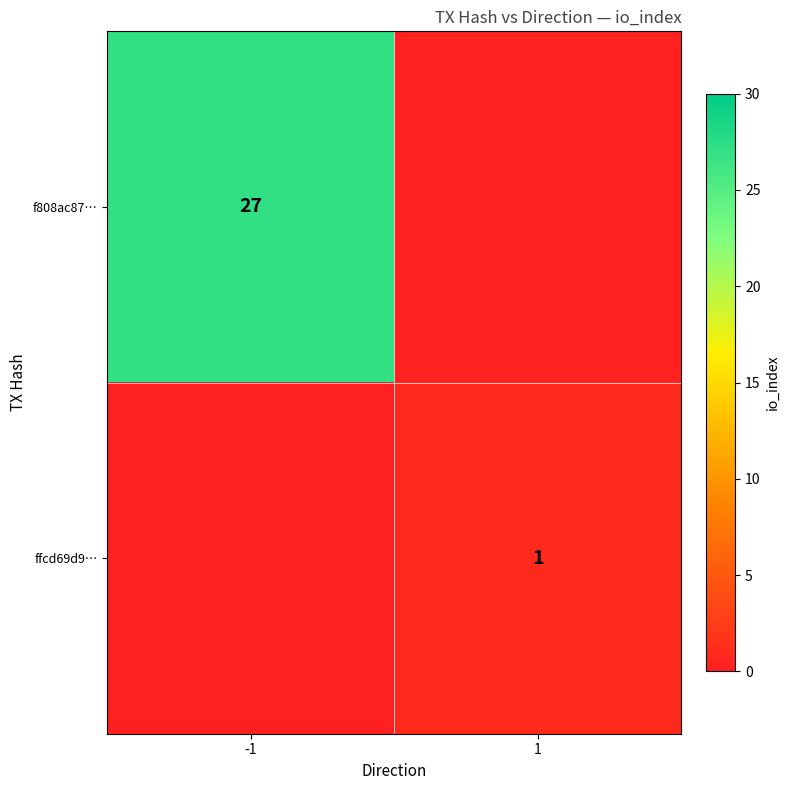

How many series are shown in this chart?

2